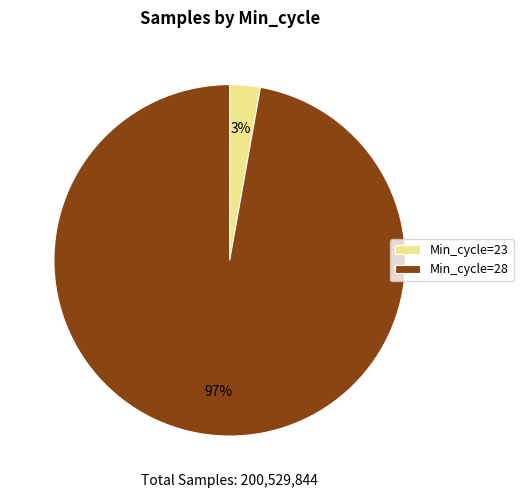

What percentage is the Min_cycle=23 slice, to the nearest percent?

3%